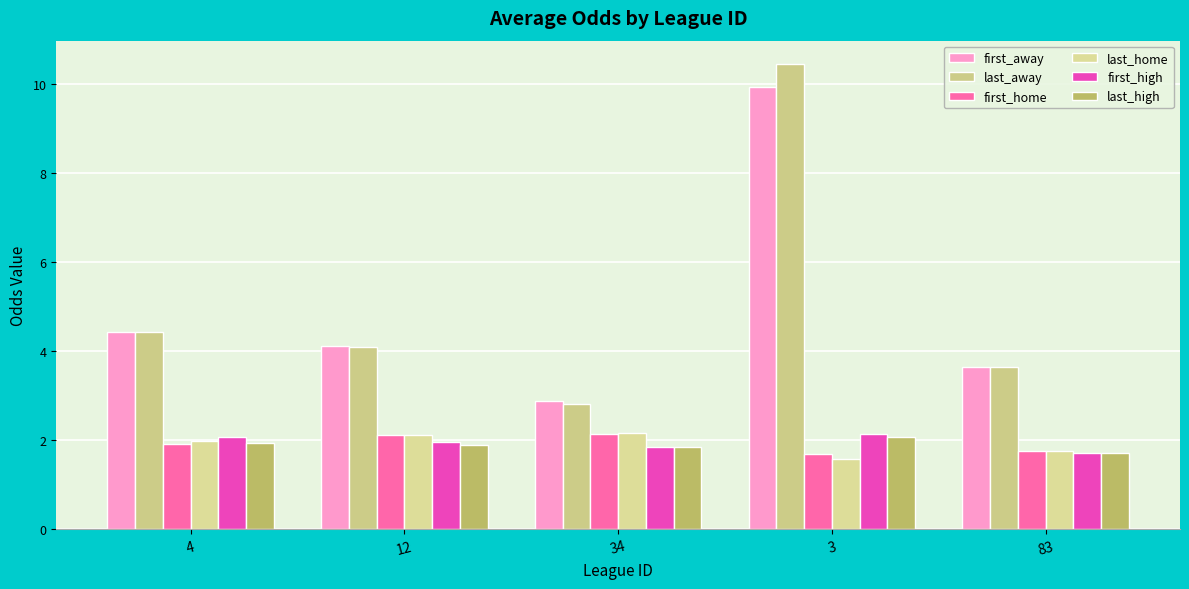

True or false: first_home has a value of 1.9 at 4.

True